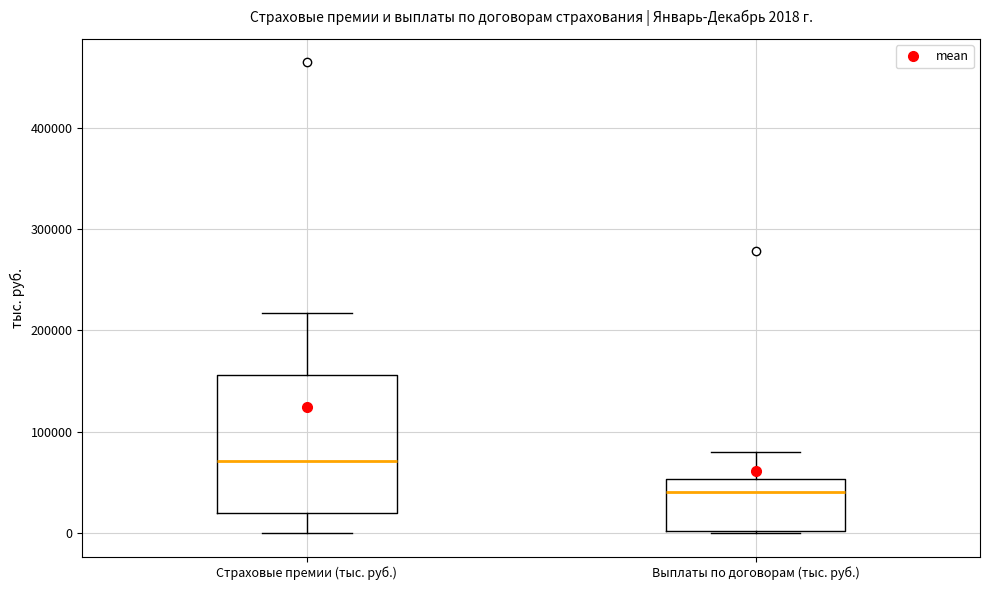

Which box's median line is the highest?

Страховые премии (тыс. руб.)